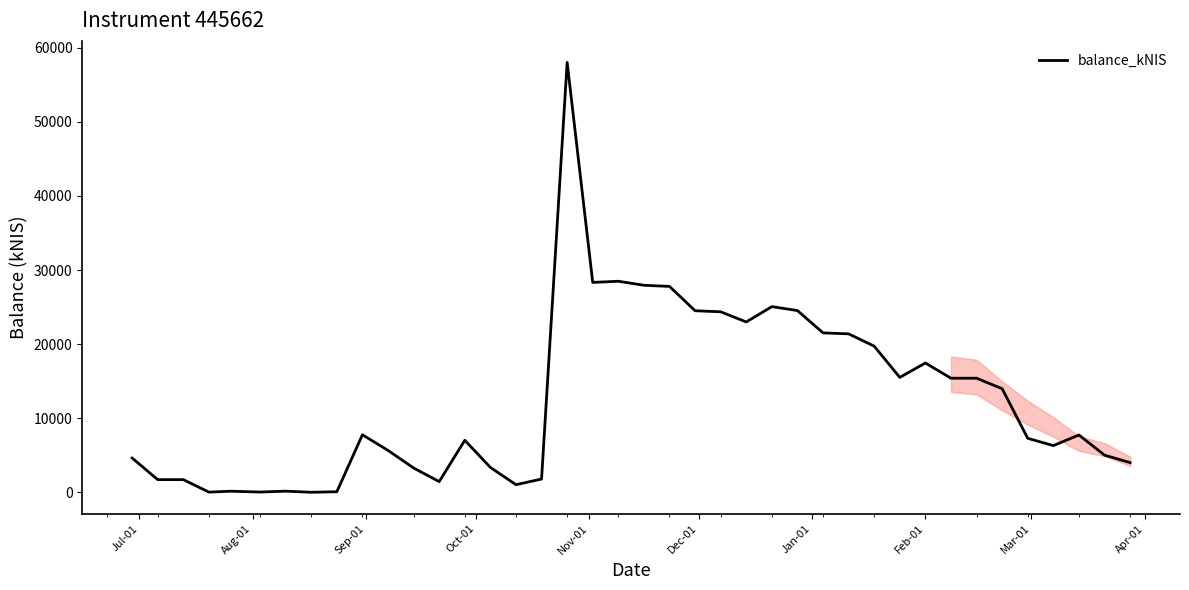

What is the difference between the maximum and minimum values?

58032.6